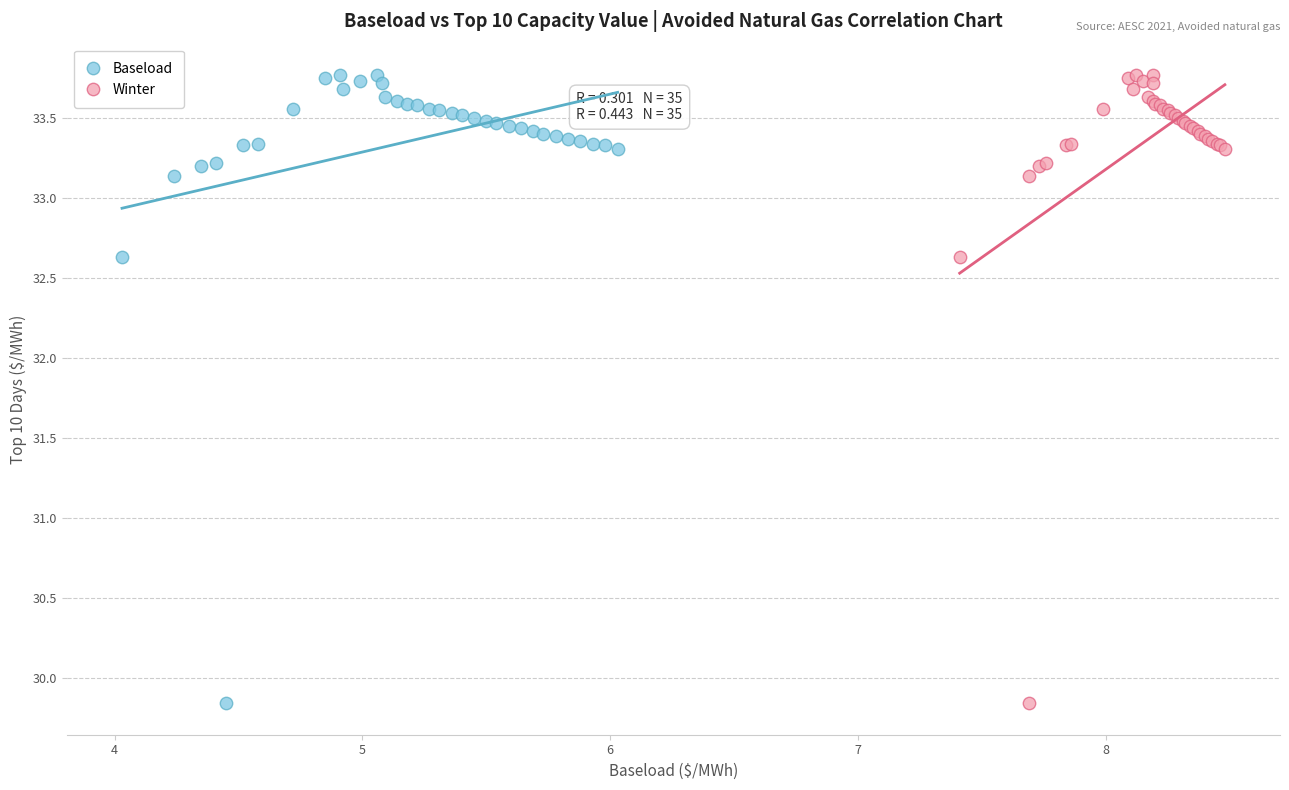

What are all the series names shown in the legend?

Baseload, Winter